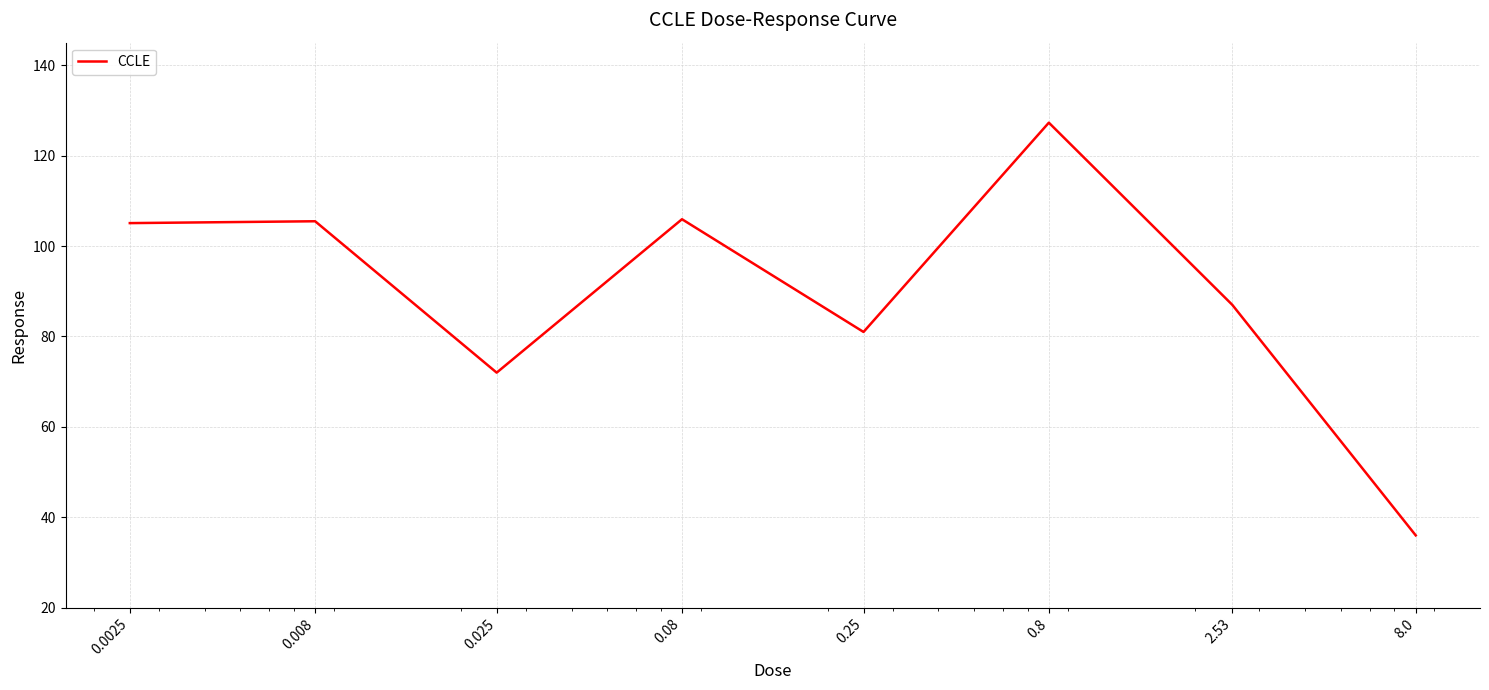

What is the smallest value displayed?

36.0